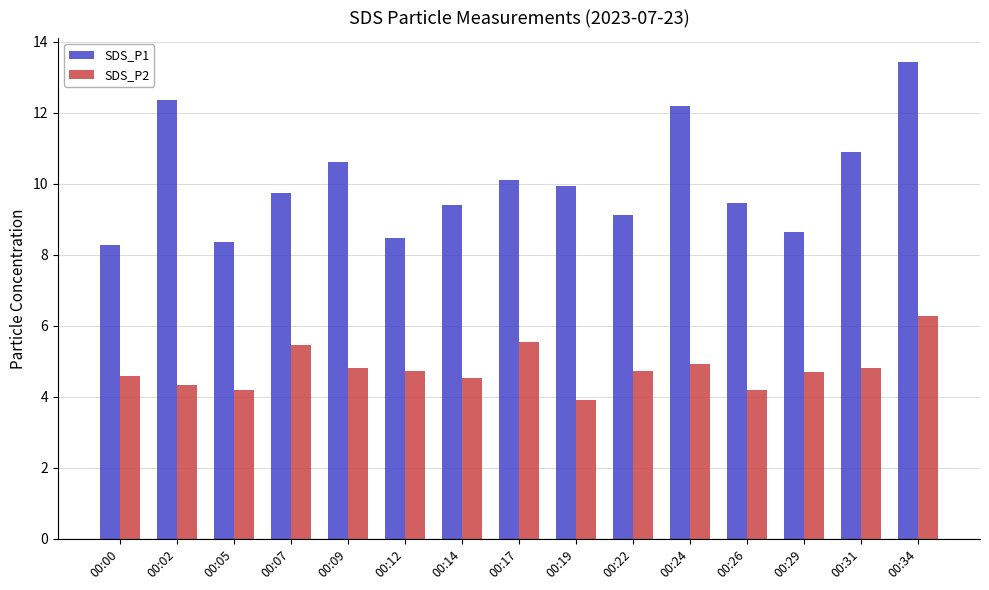

Which series has the largest total across all categories?

SDS_P1